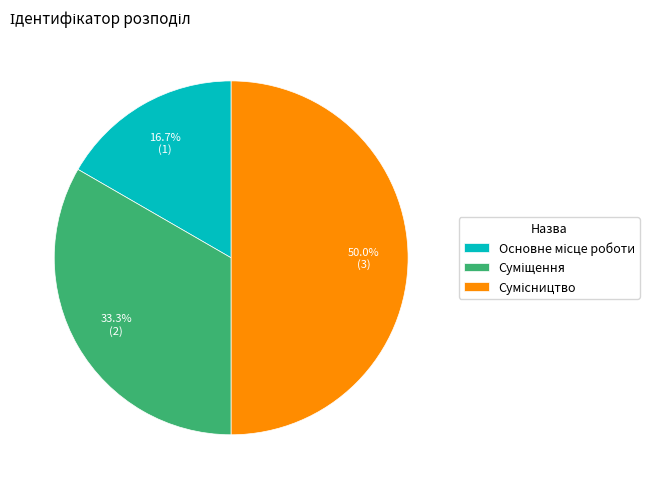

How many segments does this pie chart have?

3